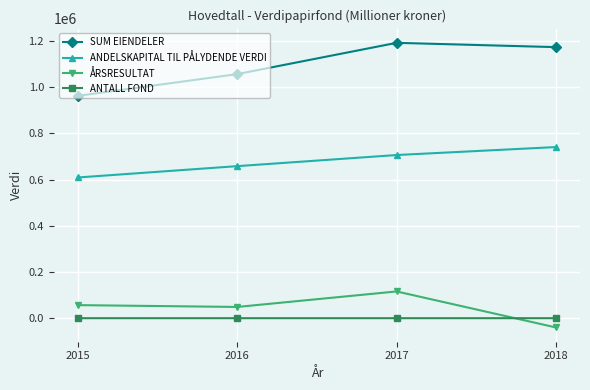

At which category does the chart reach its peak across all series?

2017